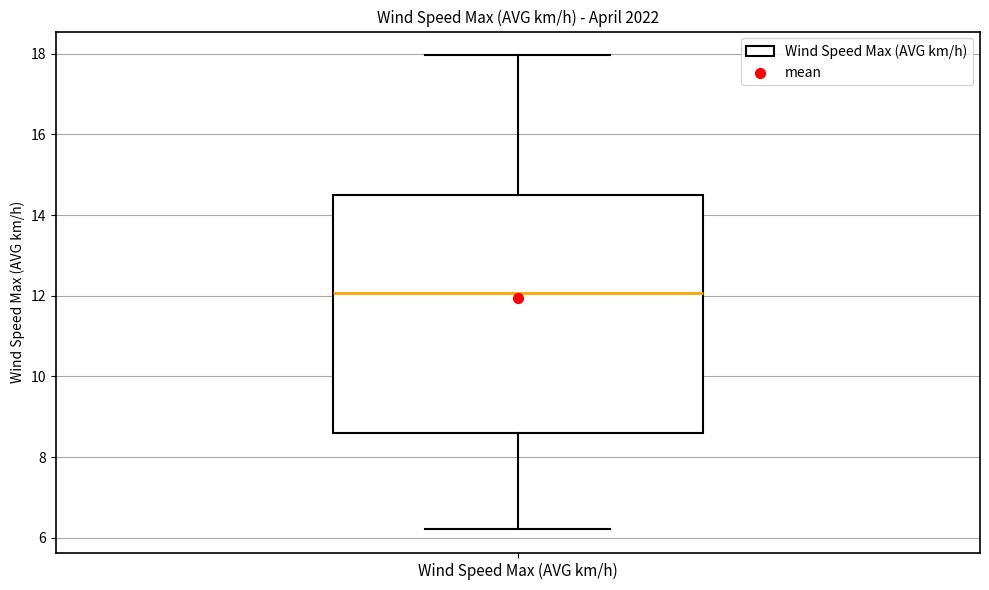

Where does the median line of the box for Wind Speed Max (AVG km/h) sit on the y-axis? The values are not printed on the chart, so give them approximately, as read against the axis.

12.0